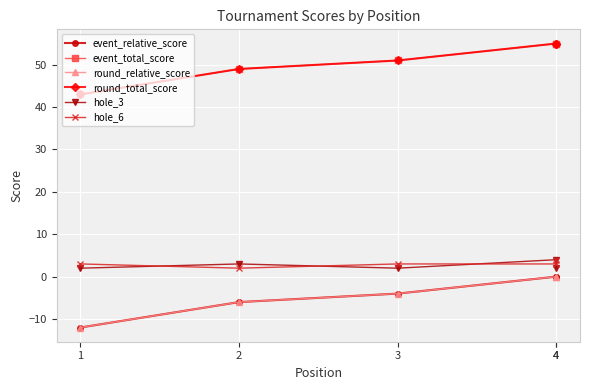

Which has a higher value, 4 or 1?

4